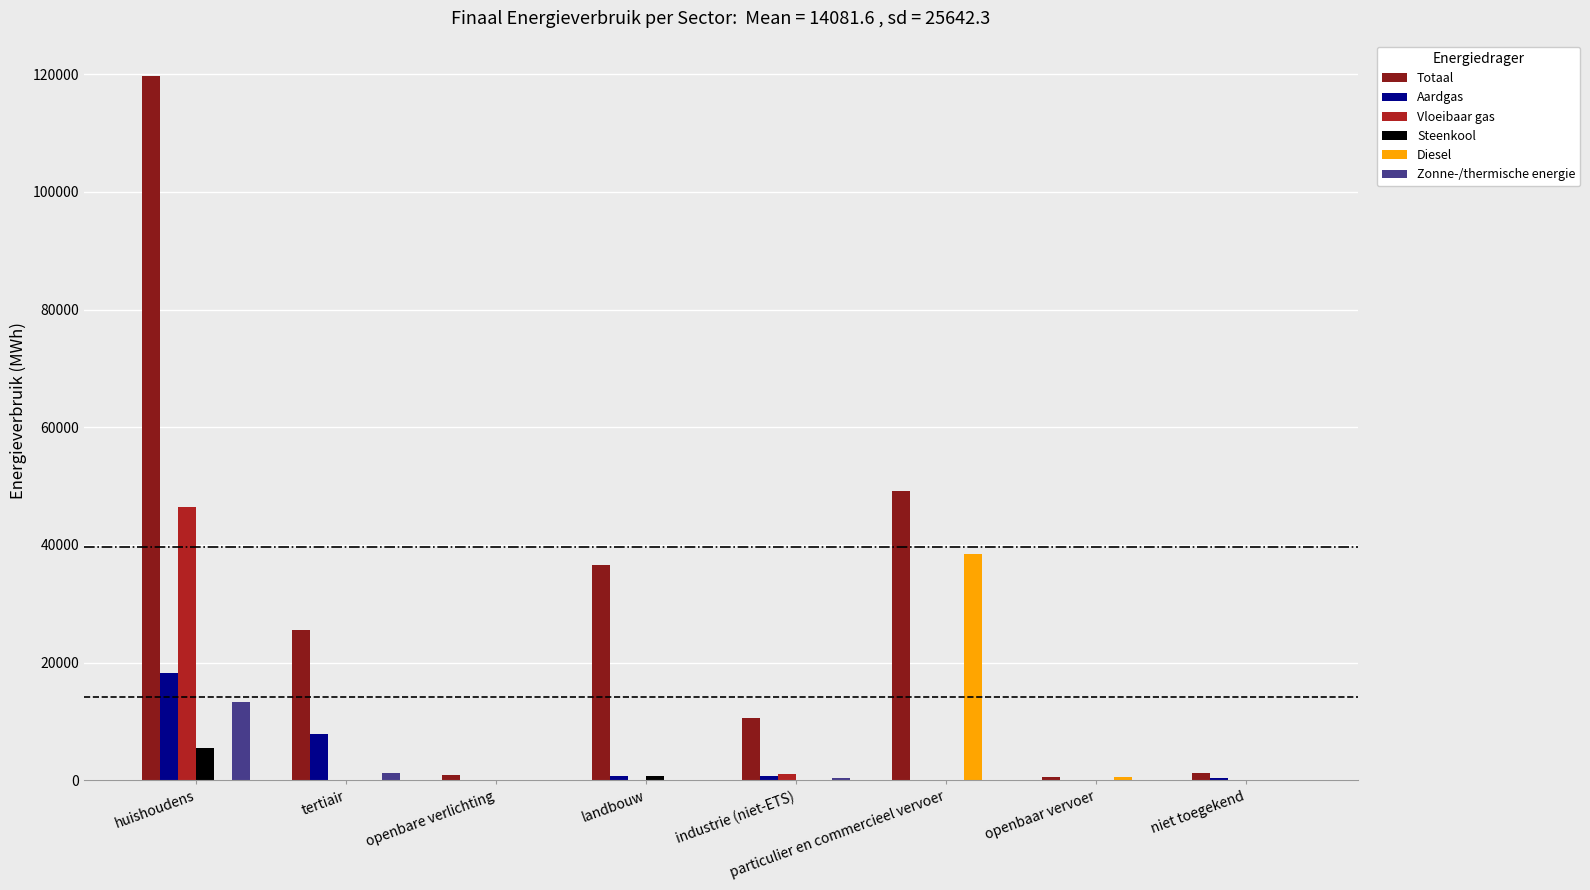

Are the bars horizontal?

No